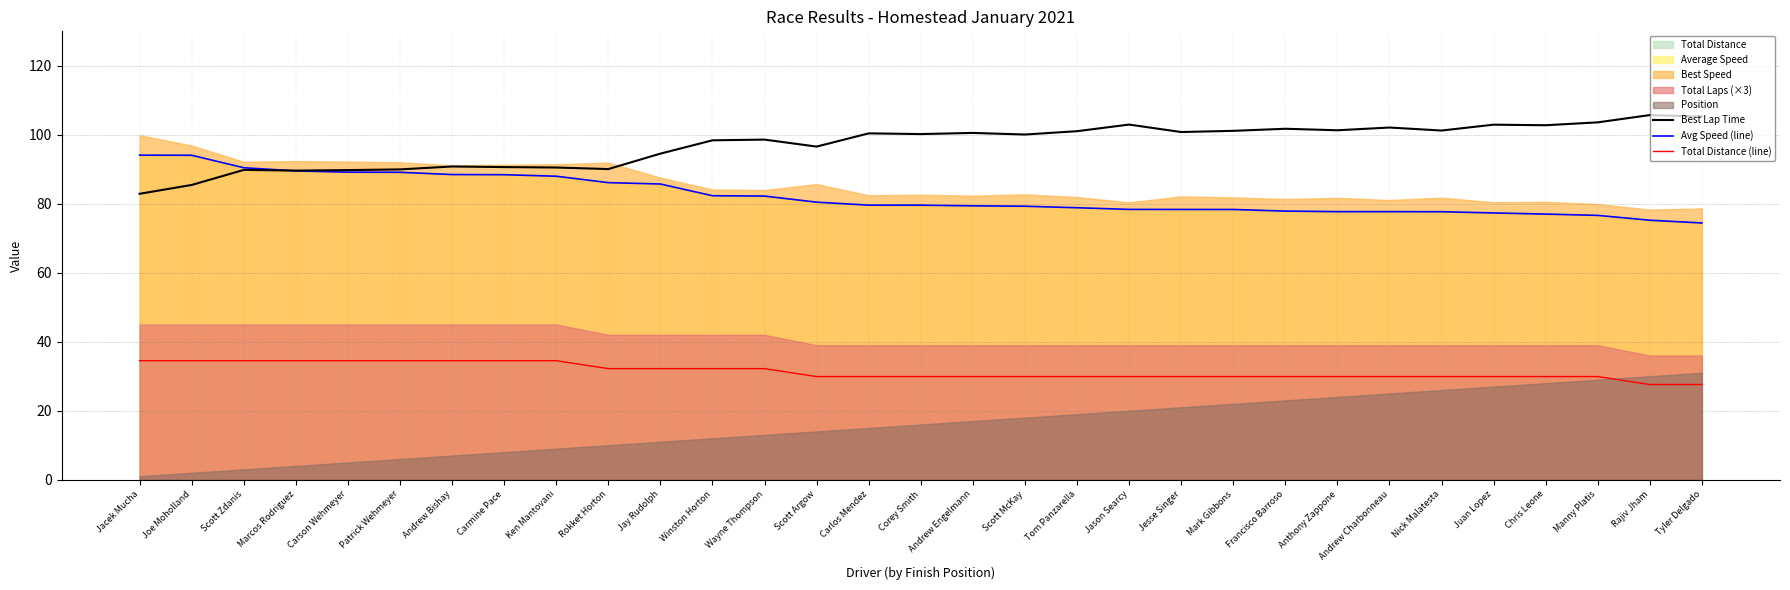

What is the value of the Avg Speed (line) point at the 7th from the left?

88.5